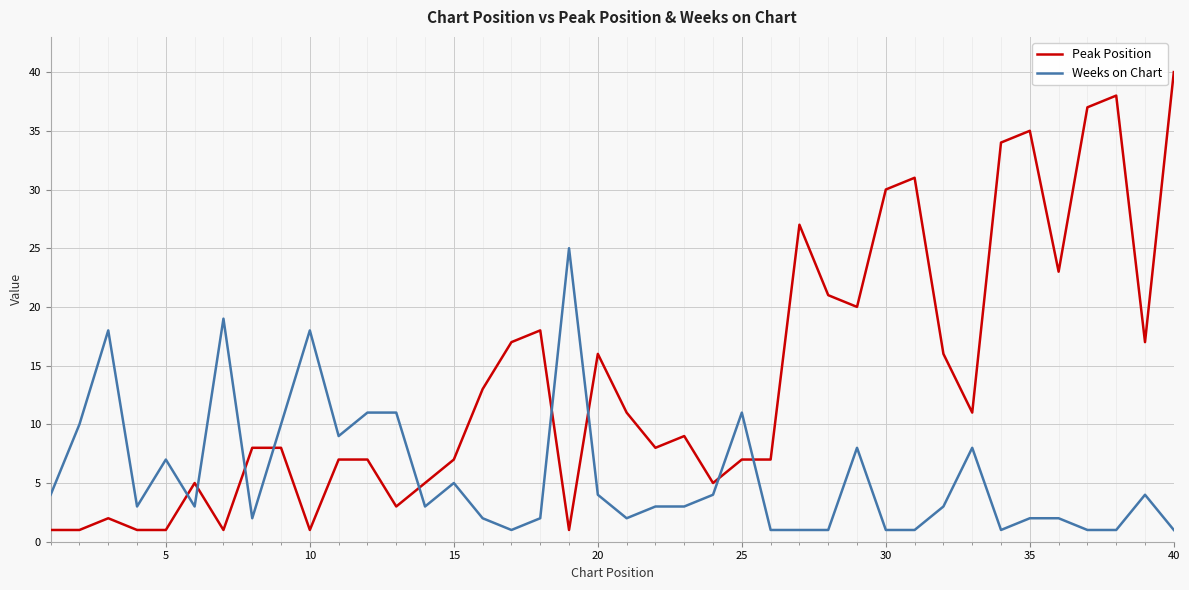

What is the difference between the maximum and second lowest values in the Peak Position series?

39